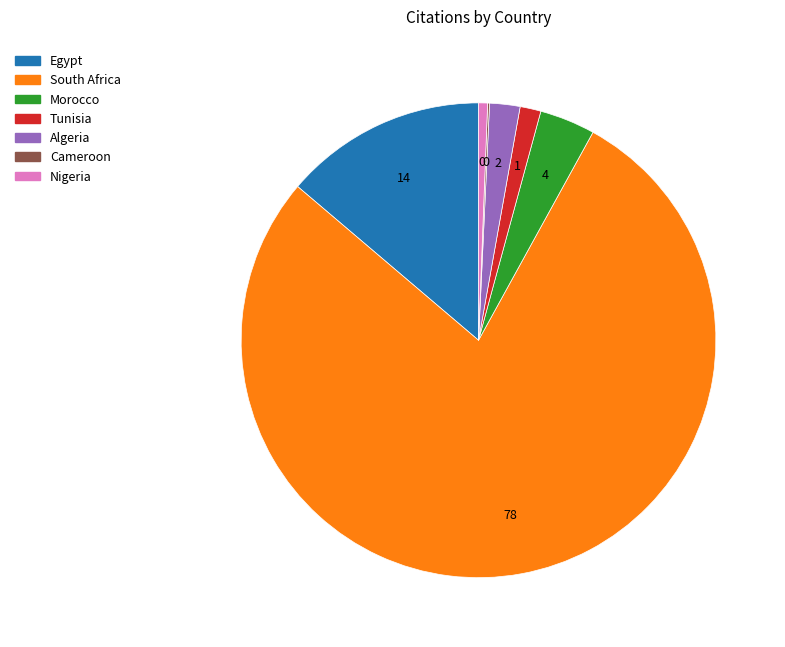

Between Morocco and Nigeria, which is larger?

Morocco